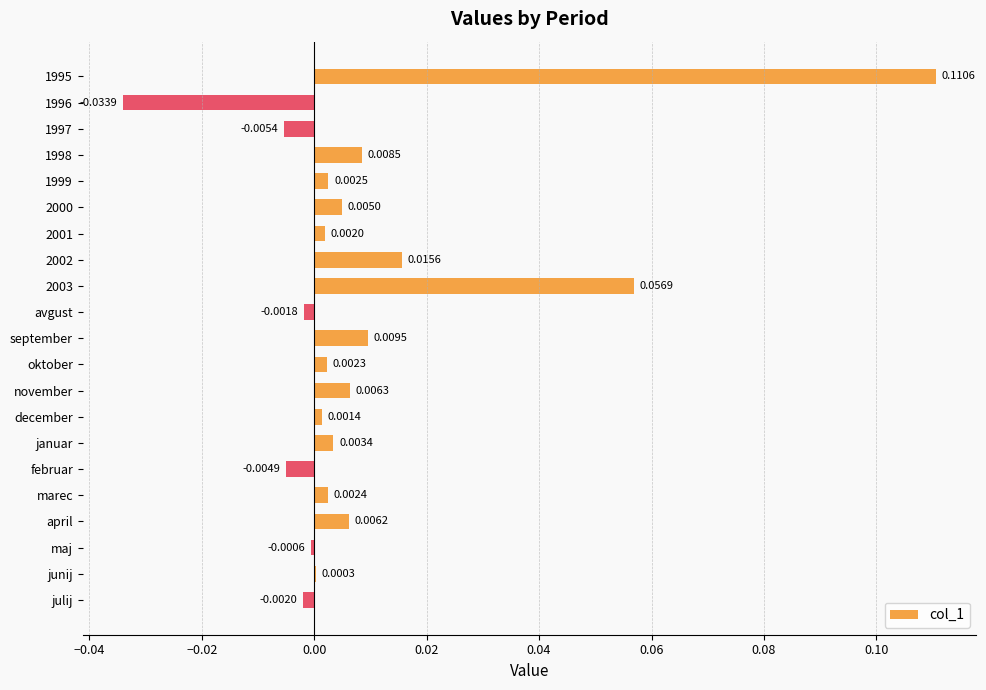

How many distinct data groups are displayed?

1